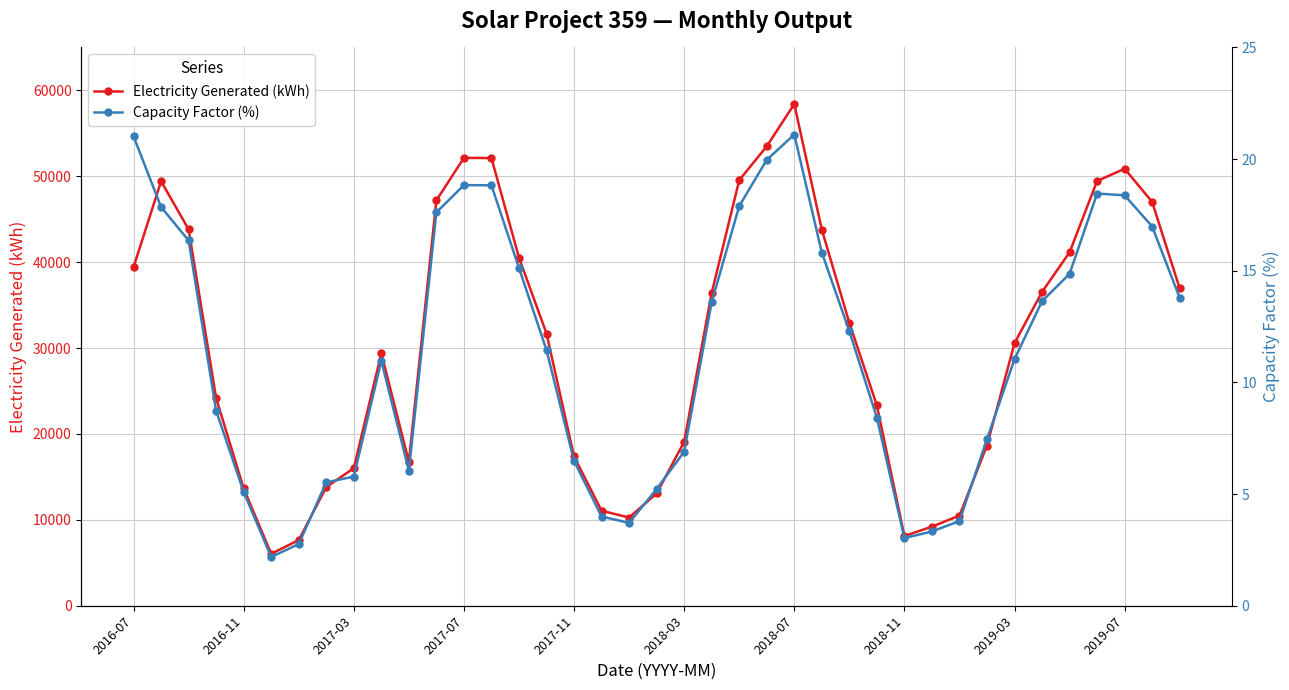

At which label does Electricity Generated (kWh) reach its peak?

2018-07